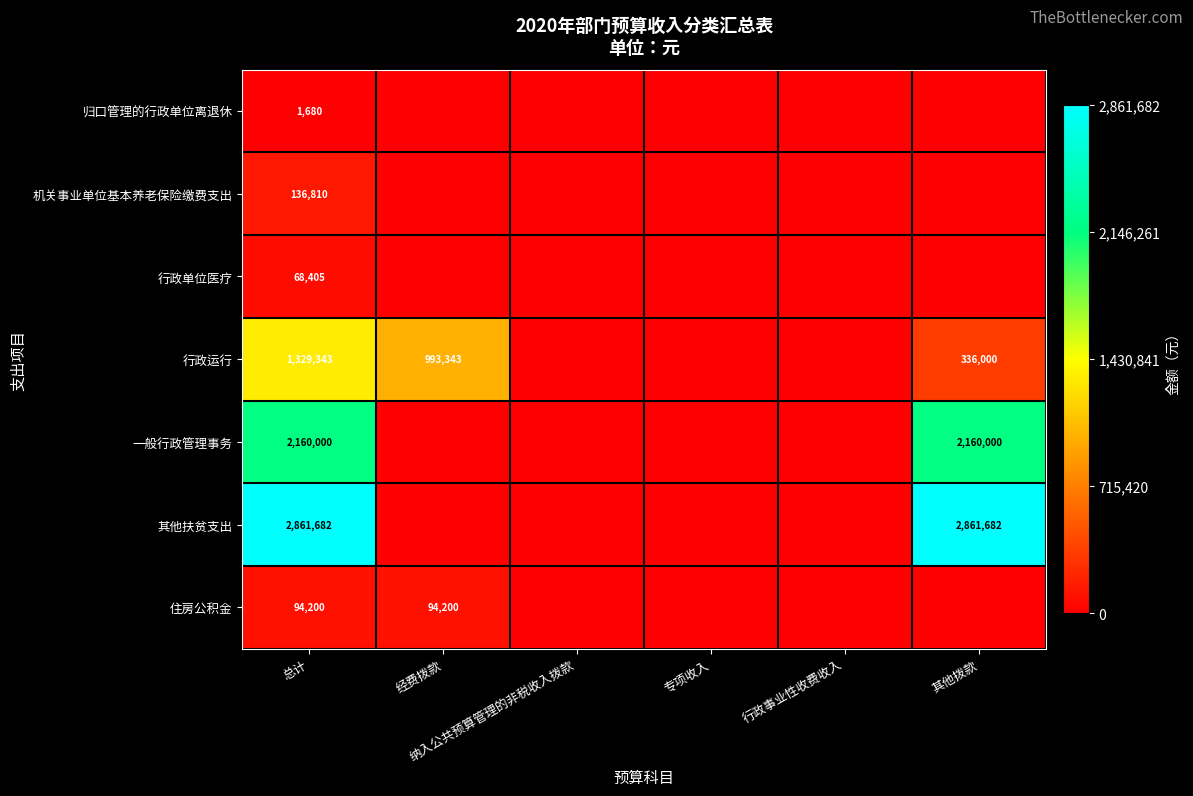

The 归口管理的行政单位离退休 series shows -0.0 at 其他拨款. True or false?

False